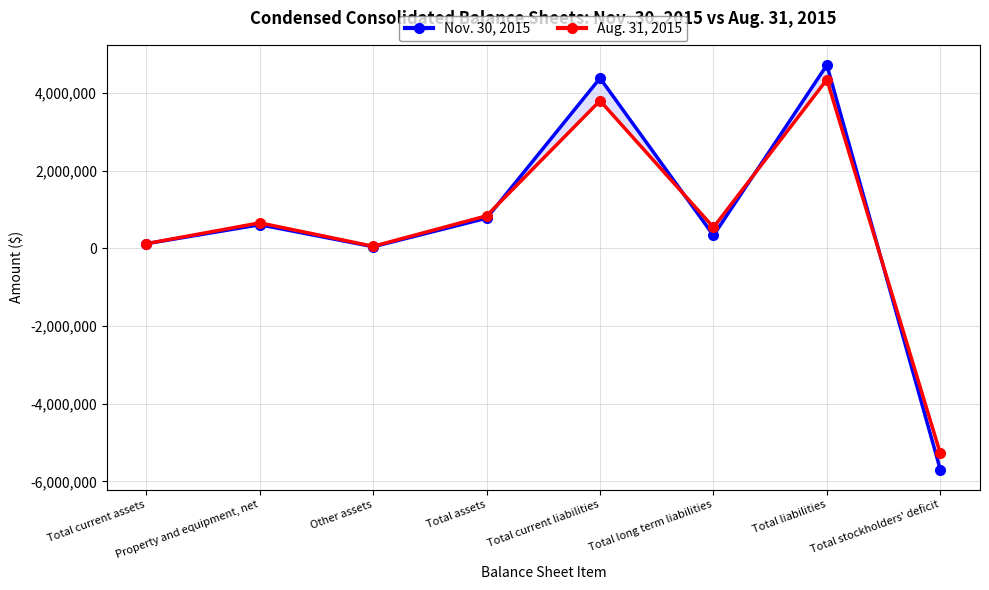

What is the difference between the highest and lowest values at Total current liabilities?

580913